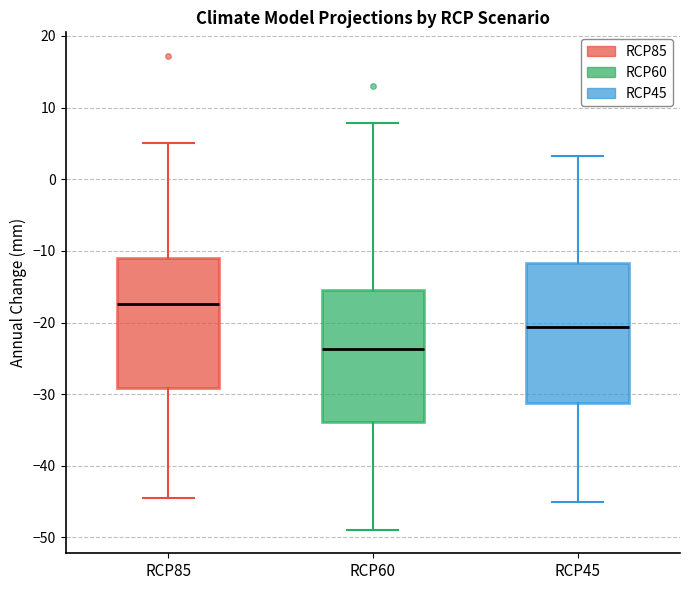

Reading left to right, transcribe this box plot: for each box, give where its median line is, the range the box spans, and where its two whiskers end, as read against the y-axis. The values are not printed on the chart, so give them approximately, as read against the axis.

RCP85: median -17, box -29 to -11, whiskers -44 to 5
RCP60: median -24, box -34 to -16, whiskers -49 to 8
RCP45: median -21, box -31 to -12, whiskers -45 to 3